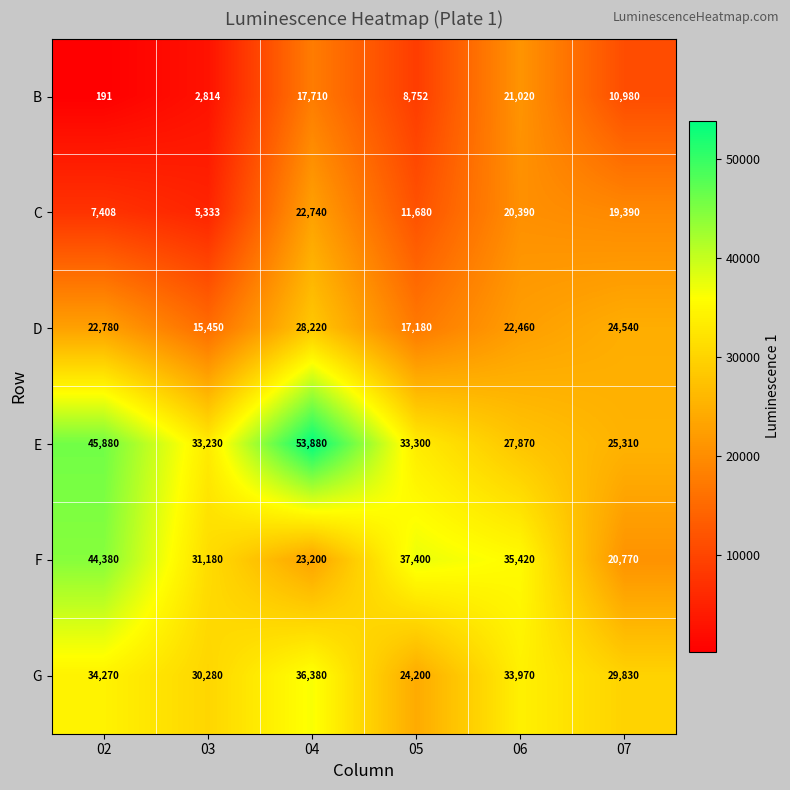

At which category is the sum across all series the highest?

04